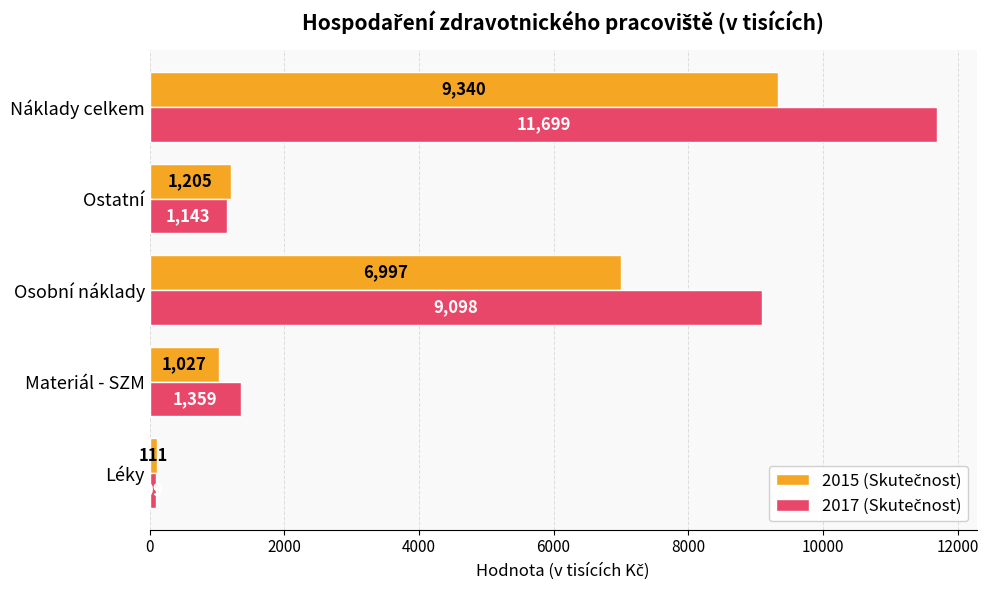

At which category is the sum across all series the highest?

Náklady celkem